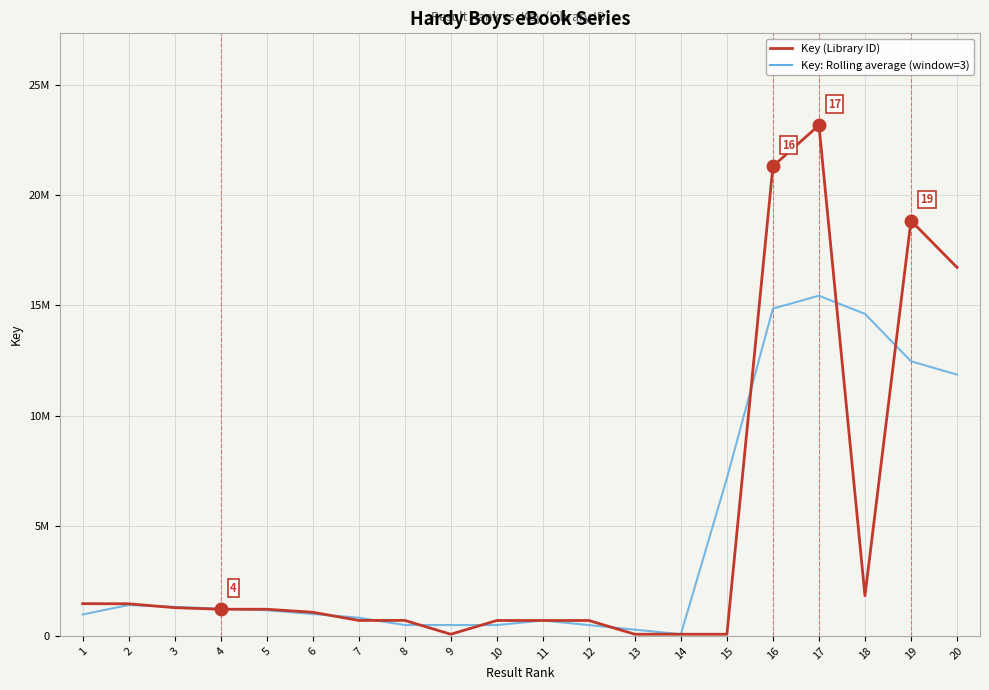

At how many categories does at least one series exceed 12960487?

5